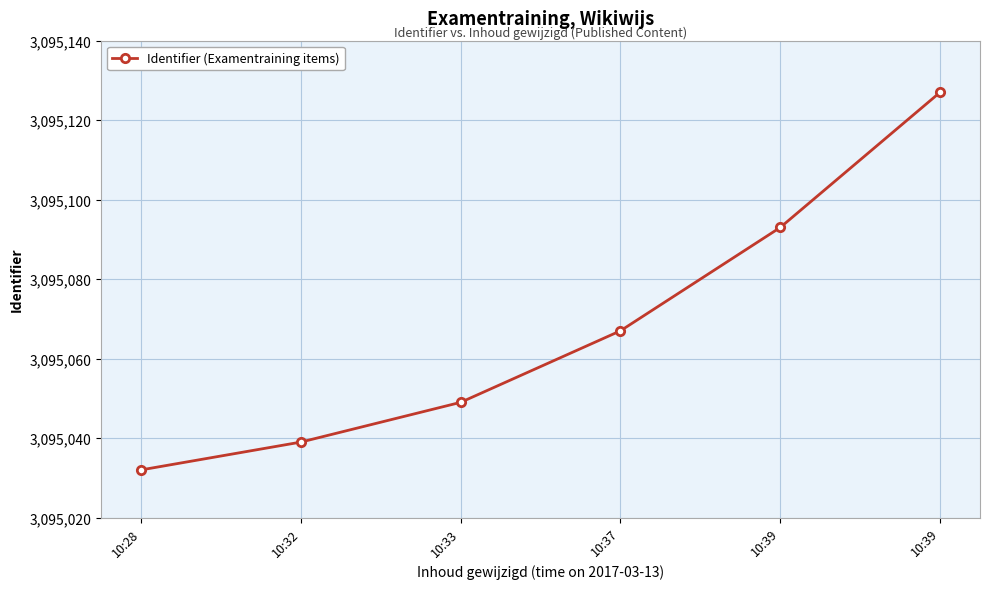

Between 10:33 and 10:28, which is larger?

10:33